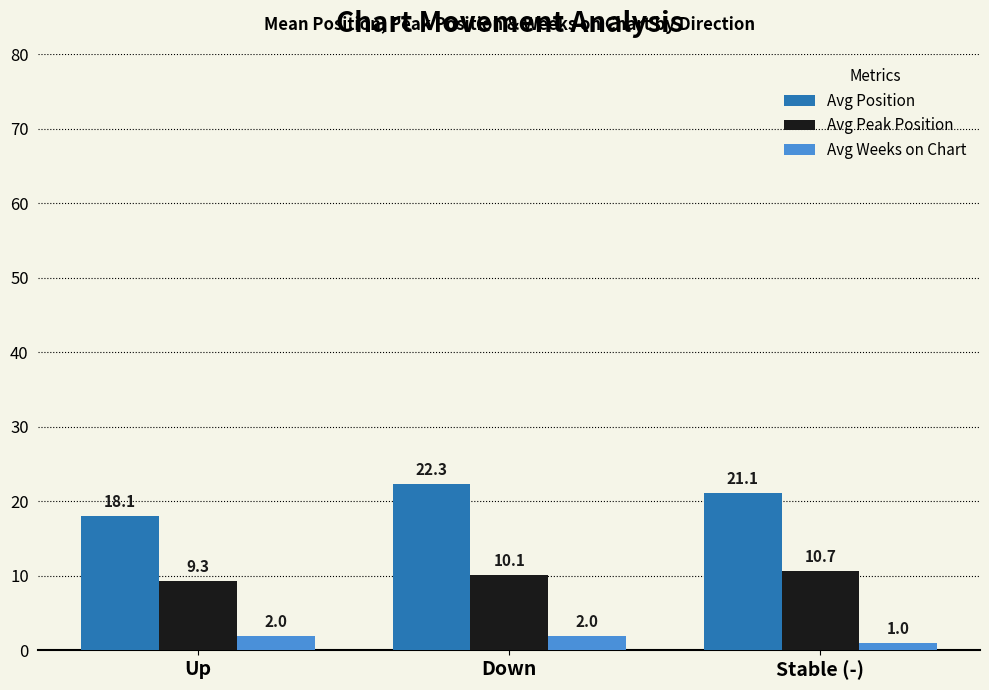

What is the sum of all Avg Position values?

61.5